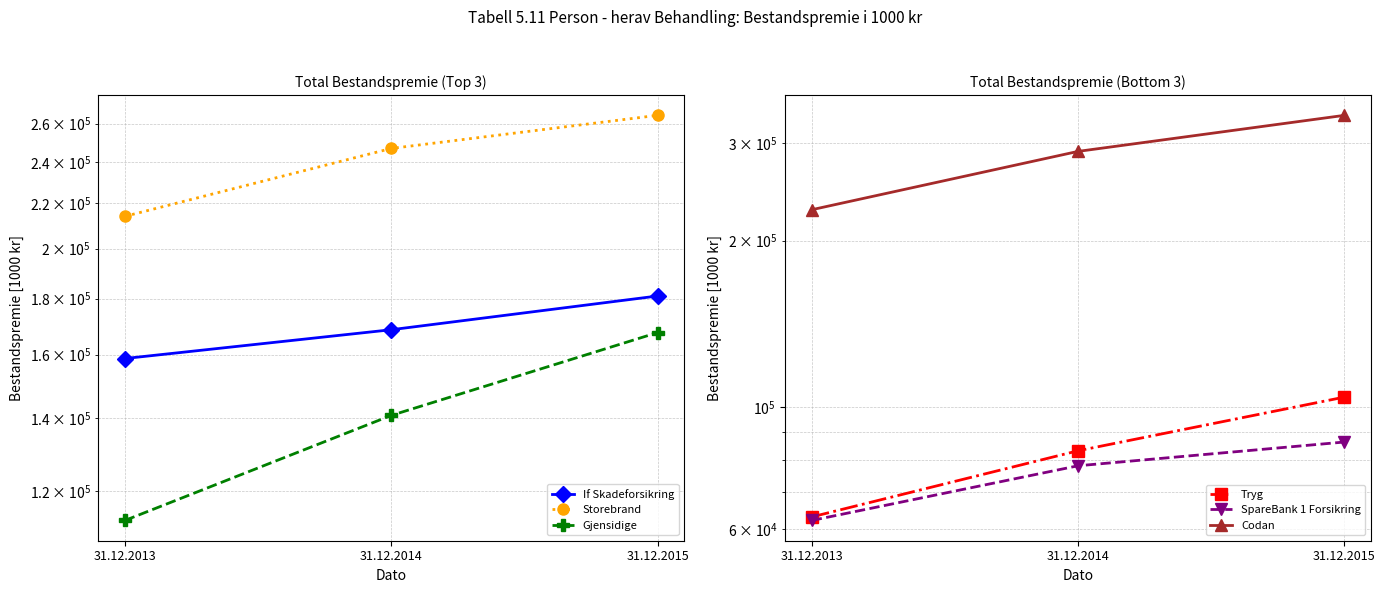

What value does the Codan series have at 31.12.2014, to the nearest 100?

290000